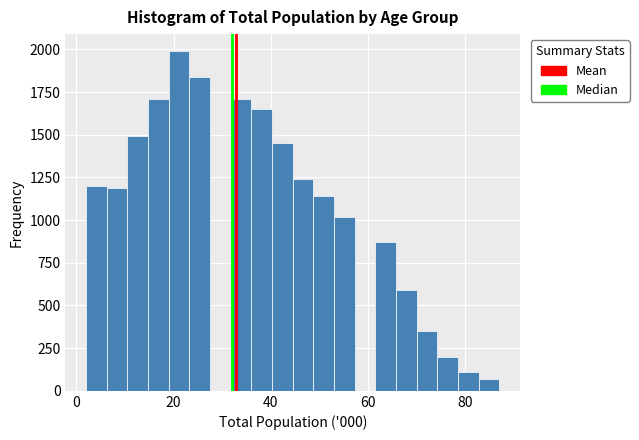

Read against the x-axis, roughly where is the centre of the tallest bar?

22